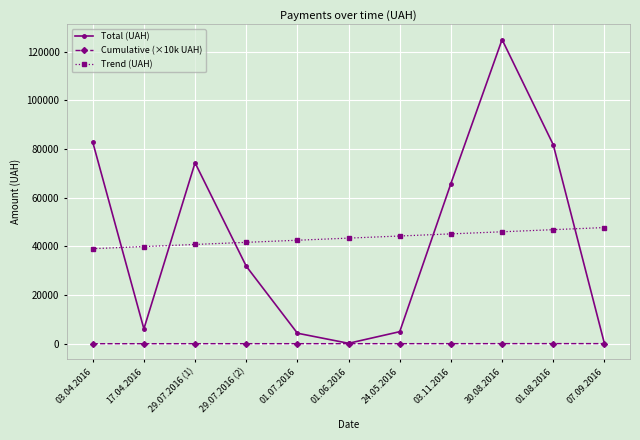

Count the number of data series in this chart.

3